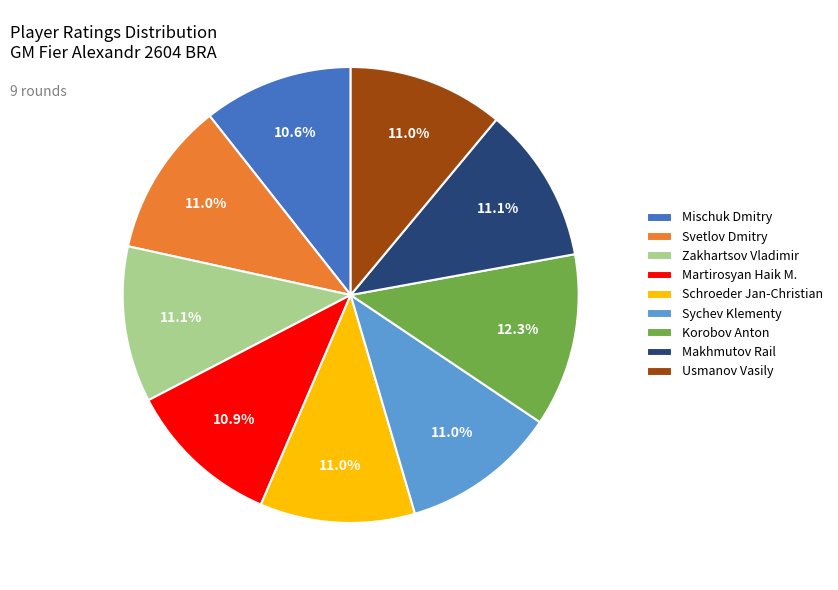

Does Korobov Anton represent more than half of the total?

No